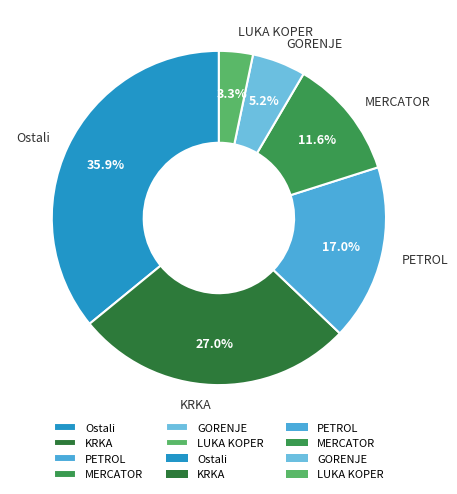

What percentage is the GORENJE slice, to the nearest percent?

5%